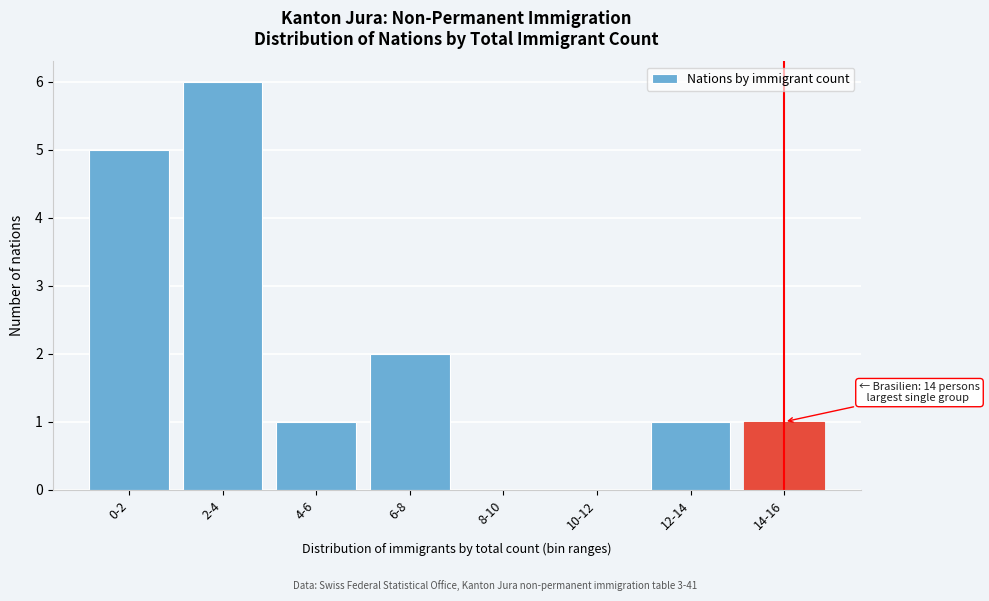

Reading right to left, list all the values displayed in this chart.

14-16=1	12-14=1	10-12=0	8-10=0	6-8=2	4-6=1	2-4=6	0-2=5